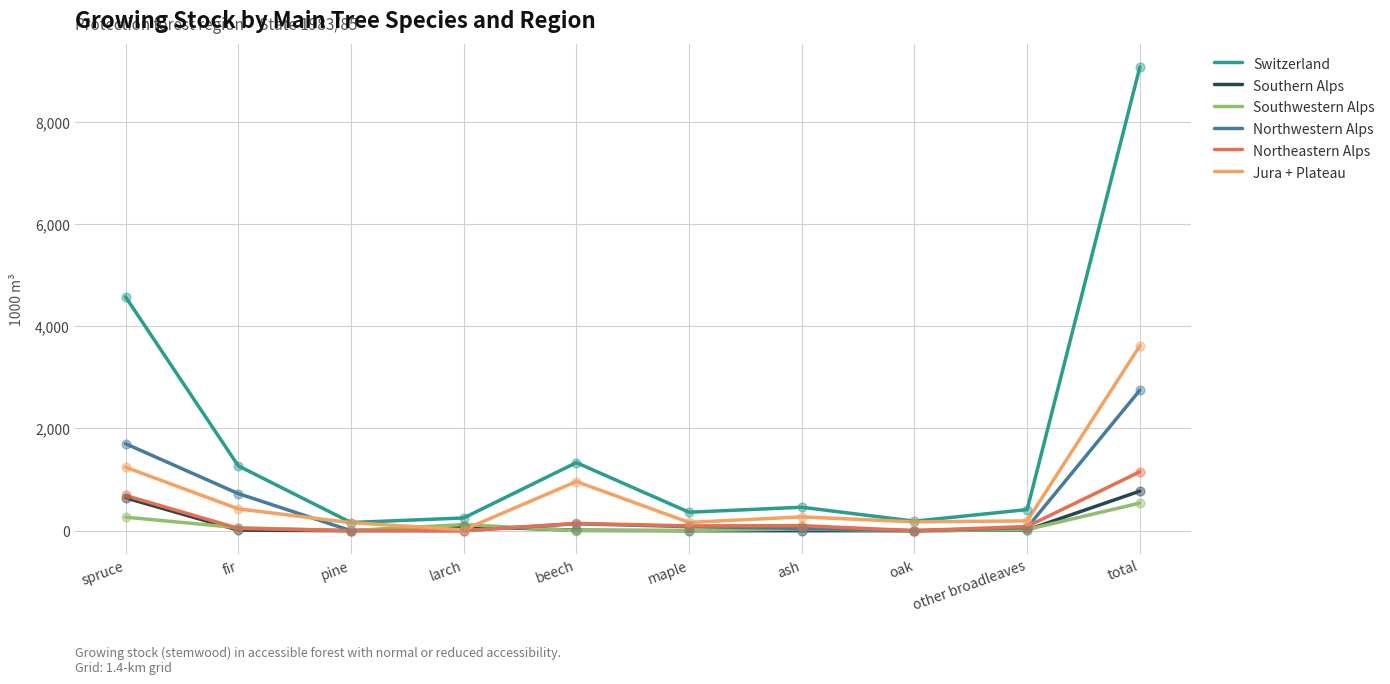

Which series has the largest range (max minus min)?

Switzerland